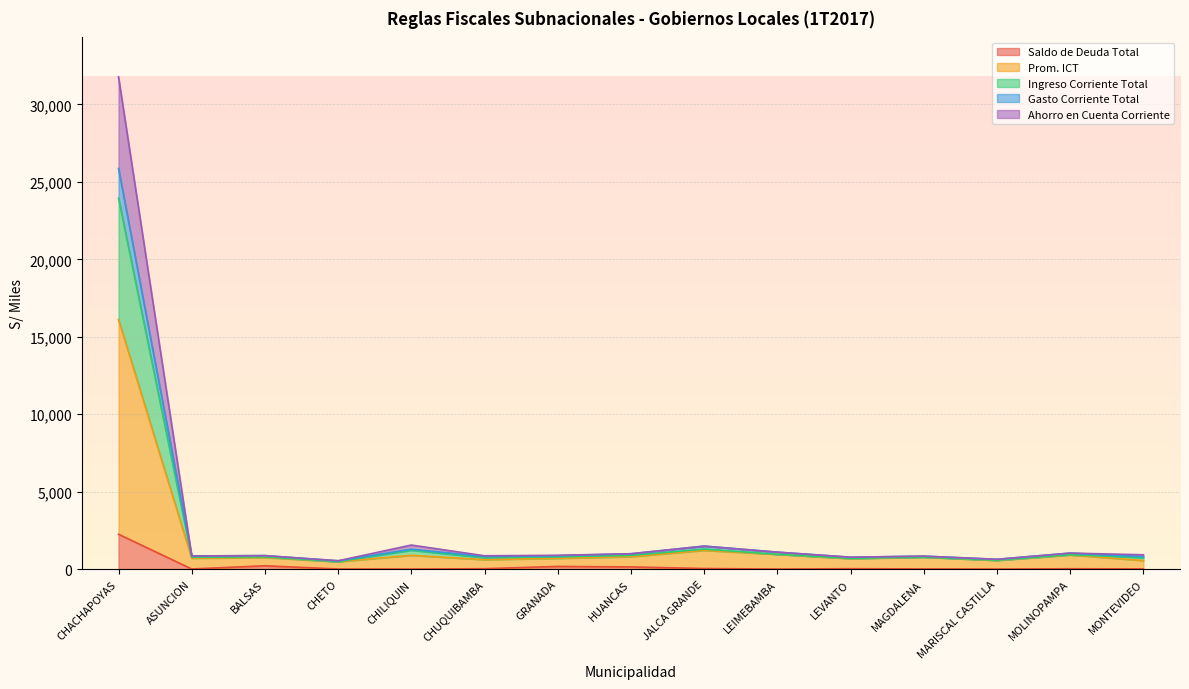

At how many categories does at least one series exceed 4097?

1